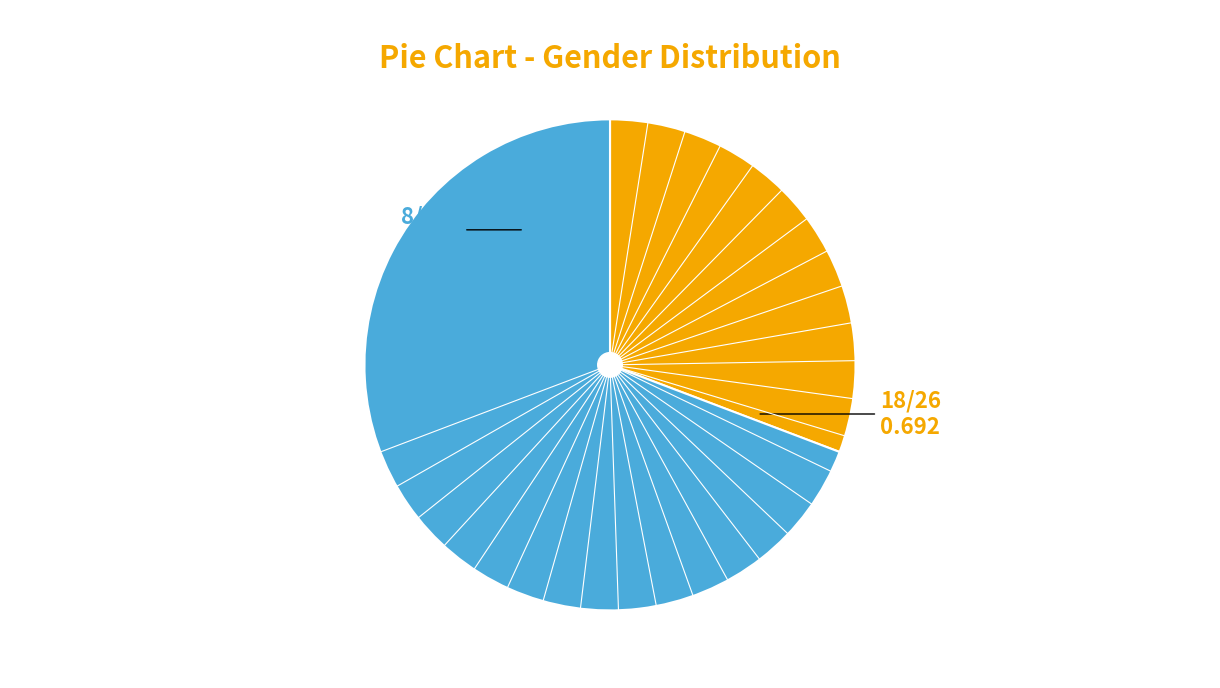

Does any single category account for the majority?

Yes